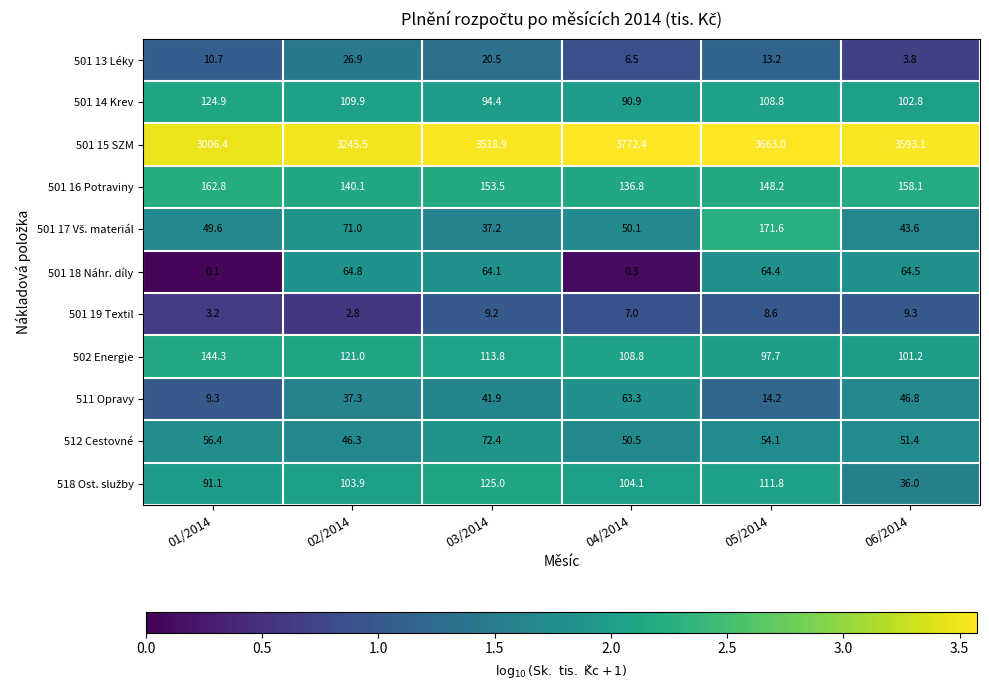

How many categories are shown in the chart?

6